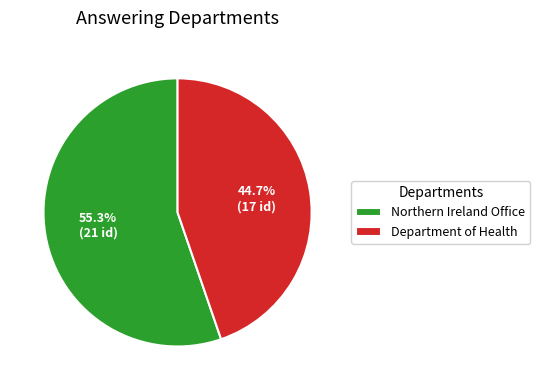

Between Northern Ireland Office and Department of Health, which is larger?

Northern Ireland Office